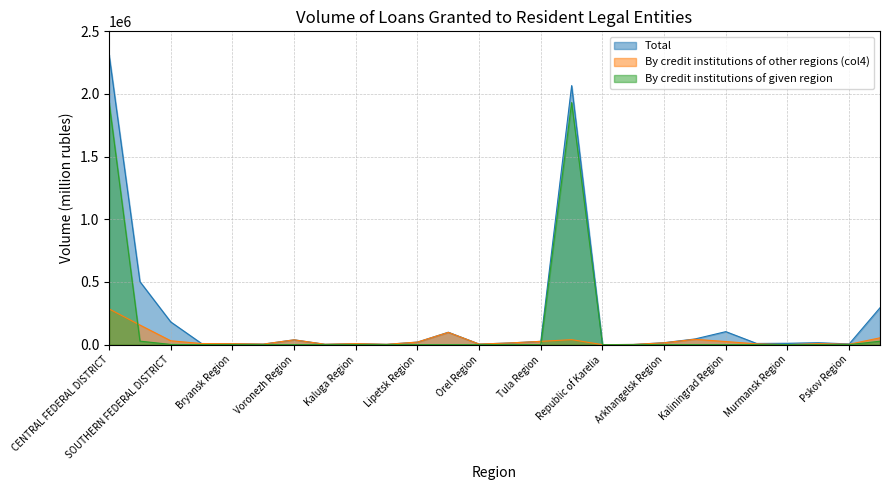

Which category has the highest value across all series?

CENTRAL FEDERAL DISTRICT